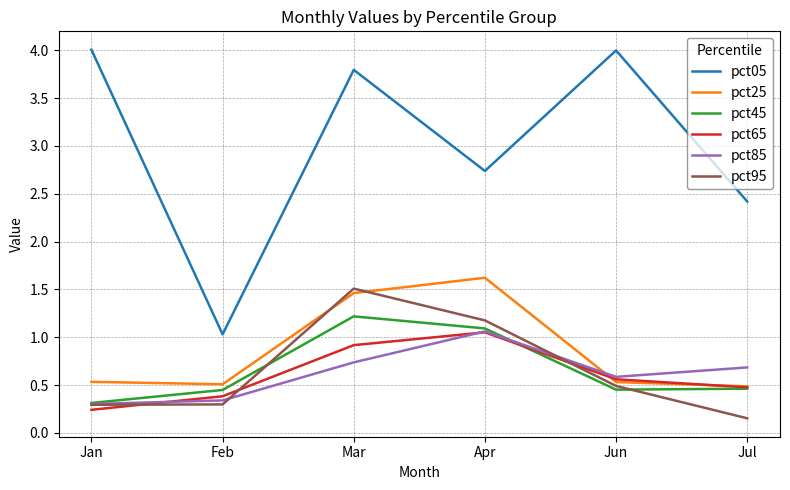

The value of pct45 at Mar is 1.2. True or false?

True